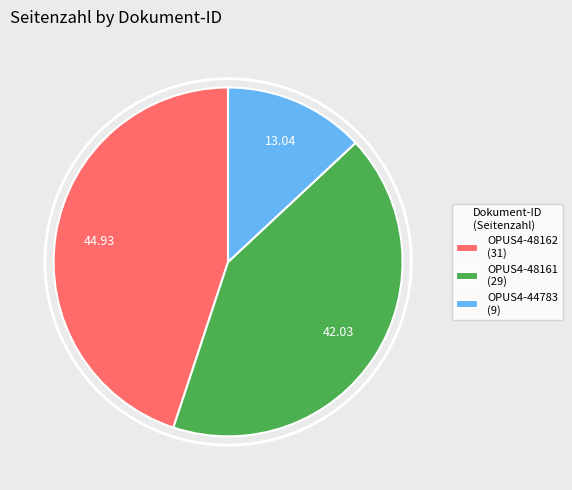

Is it true that OPUS4-48162 is 45% of the pie?

True